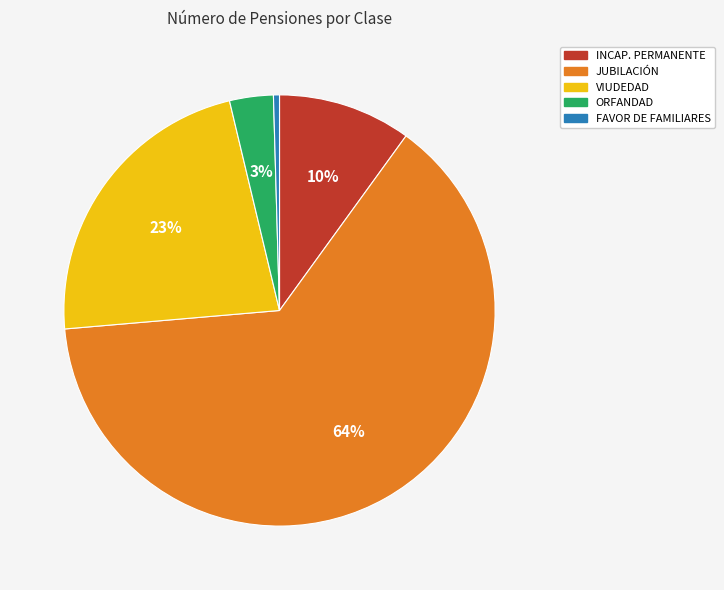

Is the sum of VIUDEDAD and ORFANDAD greater than half?

No